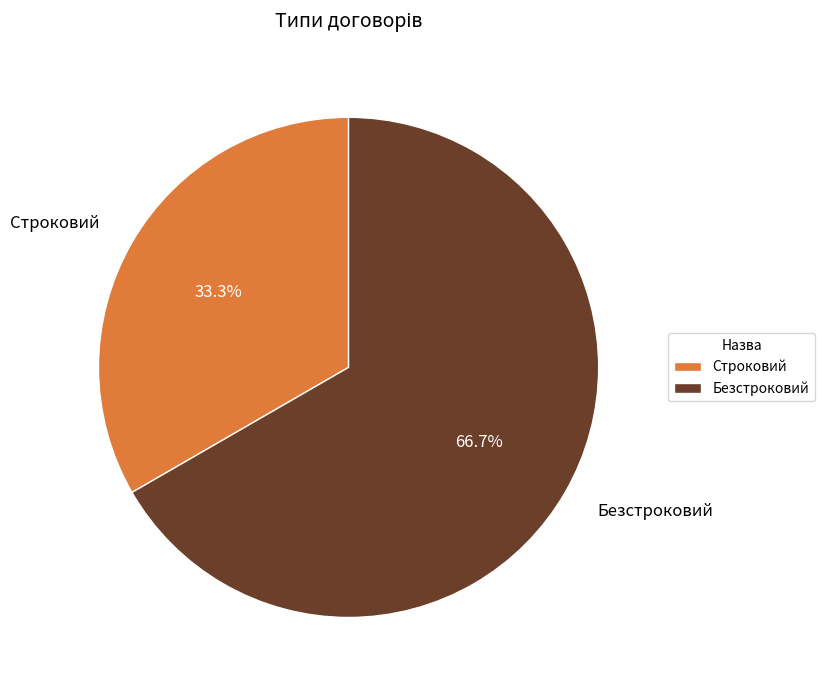

Count the number of slices in the pie.

2